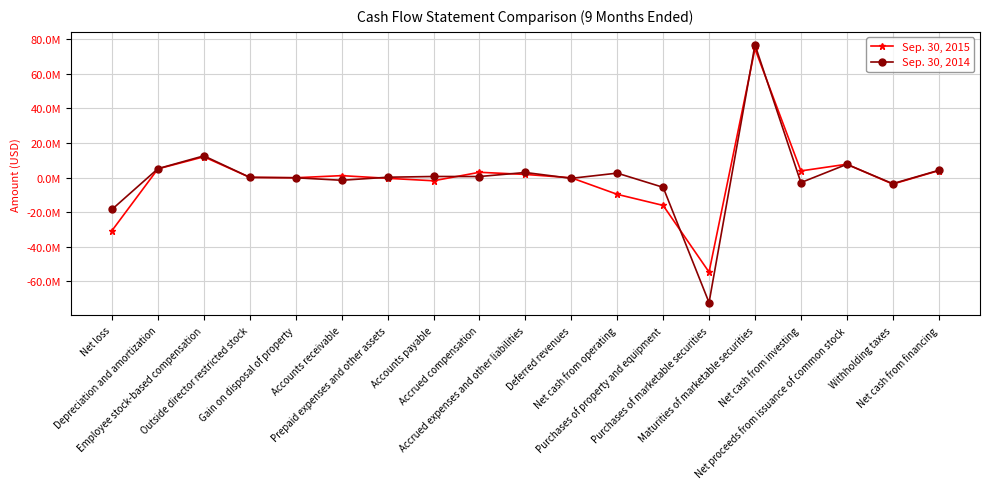

What are all the series names shown in the legend?

Sep. 30, 2015, Sep. 30, 2014